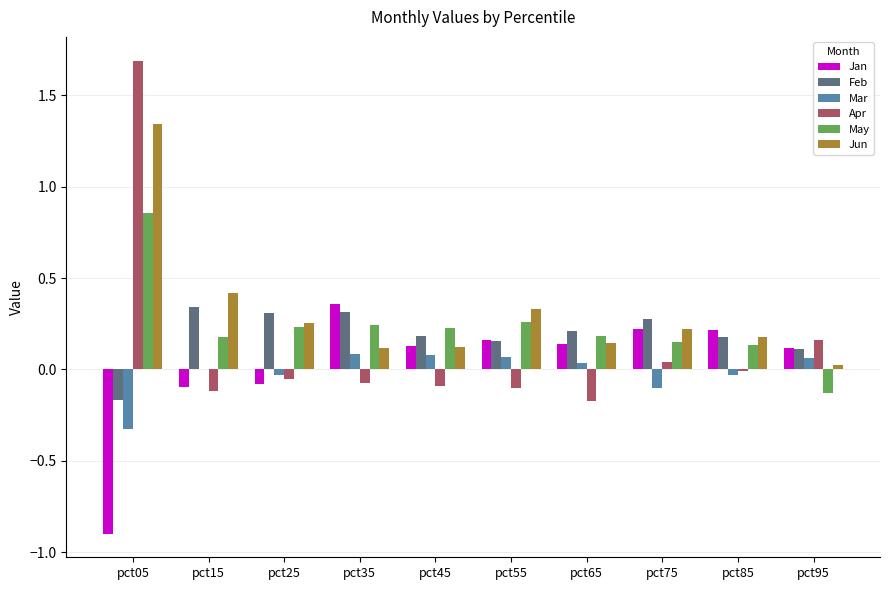

Which category has the highest value across all series?

pct05